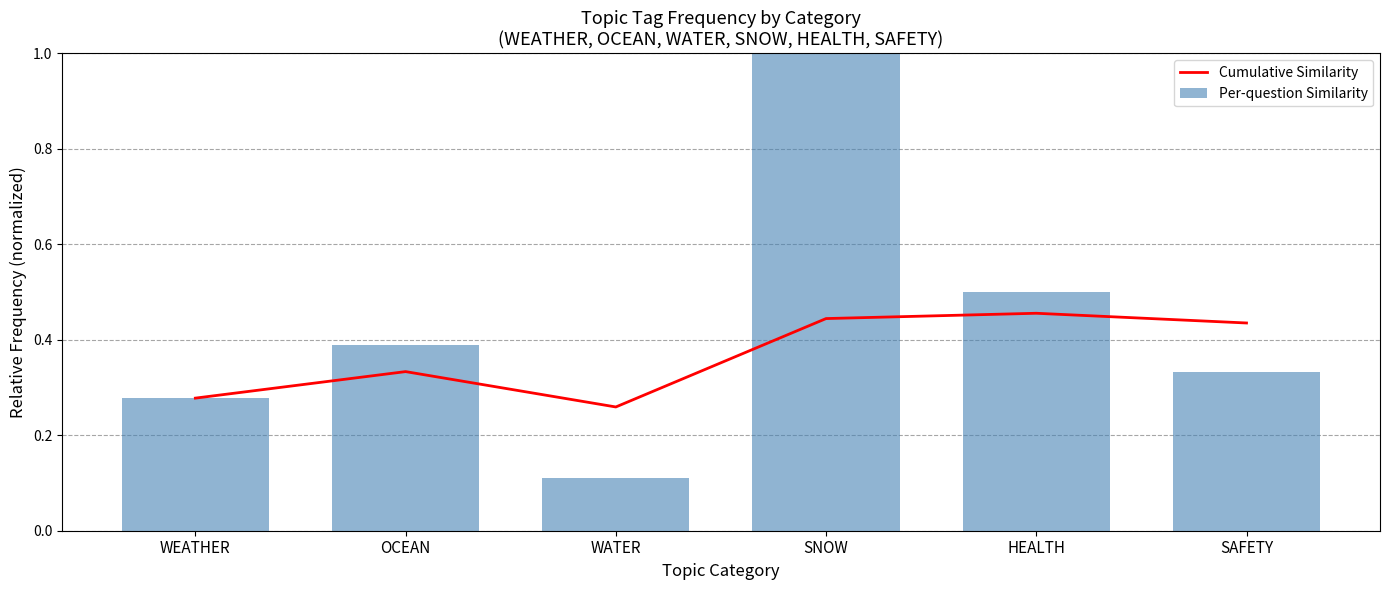

Reading left to right, what are all the values shown in this chart?

Cumulative Similarity: WEATHER=0.3	OCEAN=0.3	WATER=0.3	SNOW=0.4	HEALTH=0.5	SAFETY=0.4
Per-question Similarity: WEATHER=0.3	OCEAN=0.4	WATER=0.1	SNOW=1.0	HEALTH=0.5	SAFETY=0.3